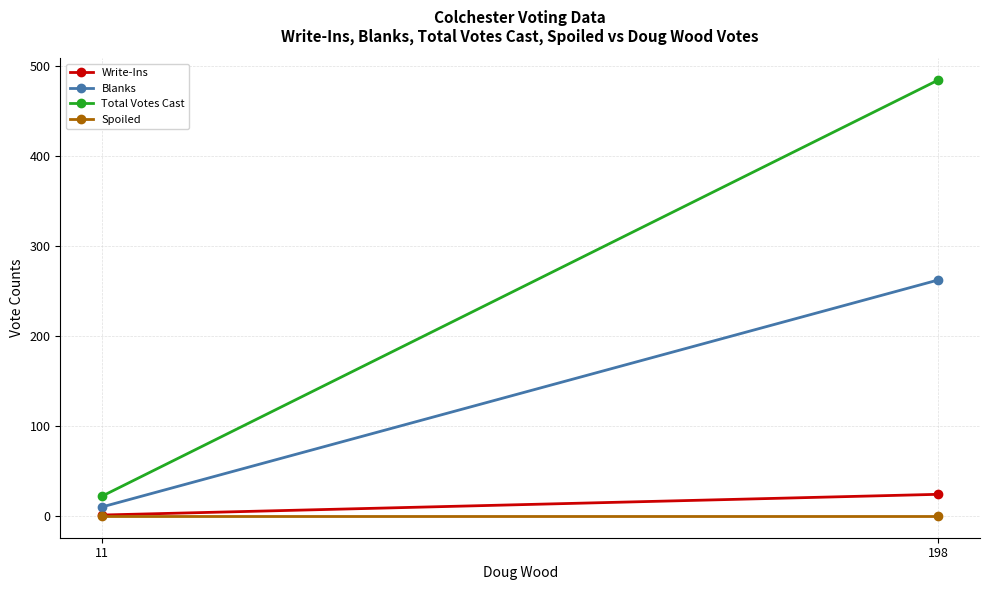

The Write-Ins series shows 6 at 198. True or false?

False